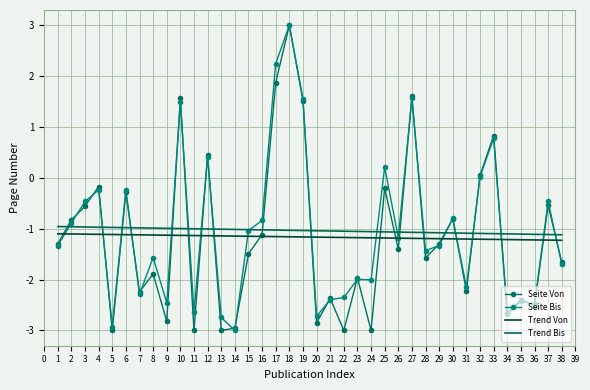

What is the value of the Seite Von point at the 26th from the left?

-1.4